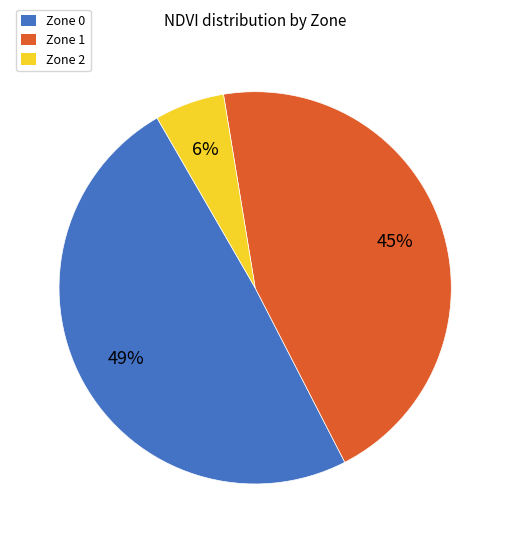

To the nearest percent, what is the combined percentage of Zone 0 and Zone 1?

94%